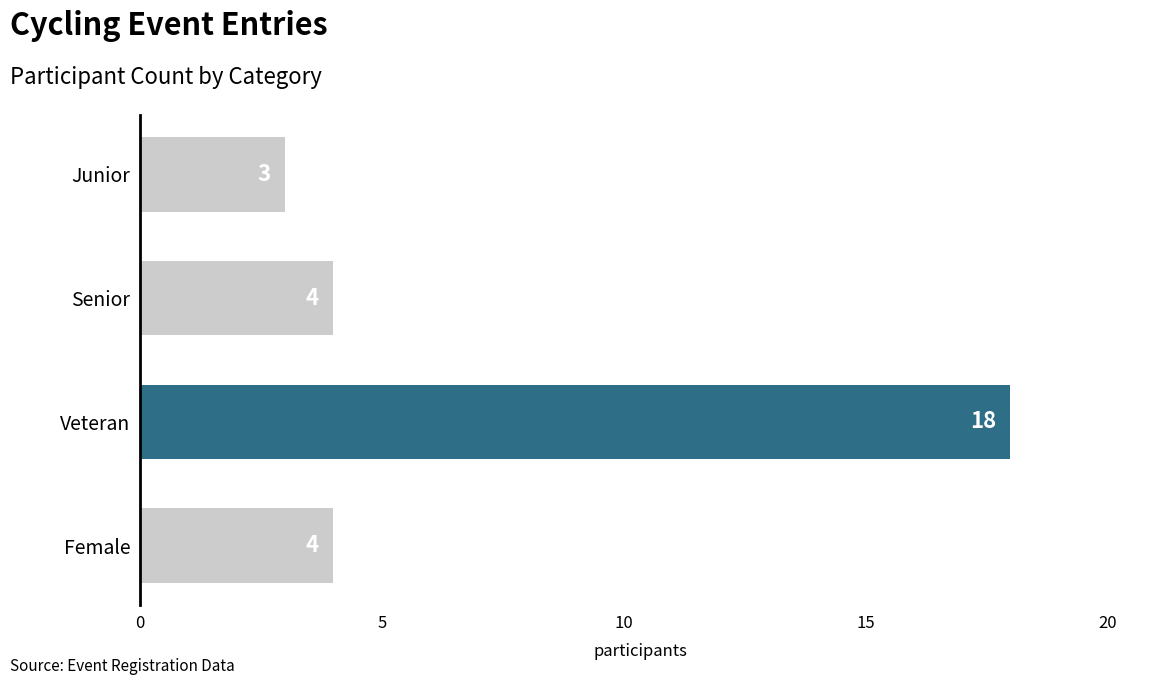

How many data points does each series have?

4